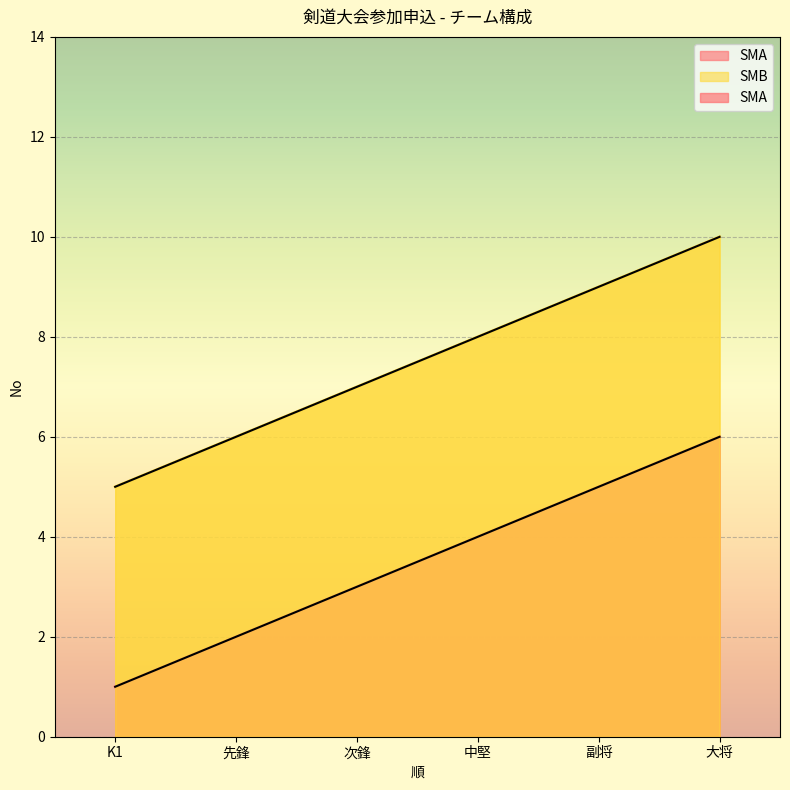

True or false: SMB has more than 2 interior local peaks.

False